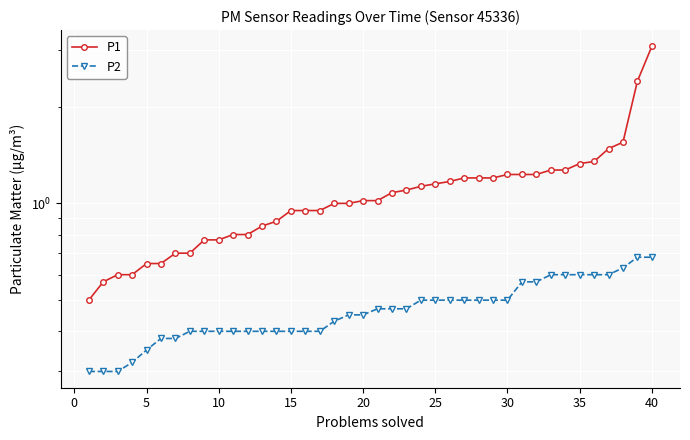

Reading left to right, what are all the values shown in this chart?

P1: 0.5	0.6	0.6	0.6	0.7	0.7	0.7	0.7	0.8	0.8	0.8	0.8	0.8	0.9	0.9	0.9	0.9	1.0	1.0	1.0	1.0	1.1	1.1	1.1	1.1	1.2	1.2	1.2	1.2	1.2	1.2	1.2	1.3	1.3	1.3	1.4	1.5	1.6	2.4	3.1
P2: 0.3	0.3	0.3	0.3	0.3	0.4	0.4	0.4	0.4	0.4	0.4	0.4	0.4	0.4	0.4	0.4	0.4	0.4	0.5	0.5	0.5	0.5	0.5	0.5	0.5	0.5	0.5	0.5	0.5	0.5	0.6	0.6	0.6	0.6	0.6	0.6	0.6	0.6	0.7	0.7